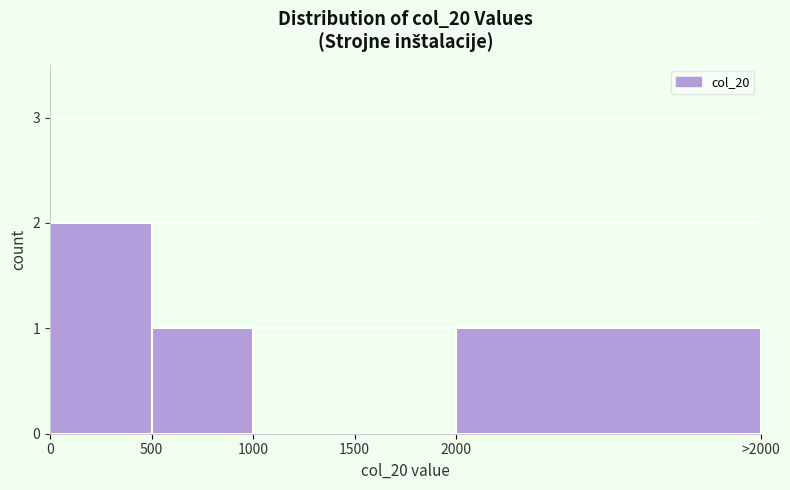

Reading left to right, what are all the values shown in this chart?

0=2	500=1	1000=0	1500=0	2000=1